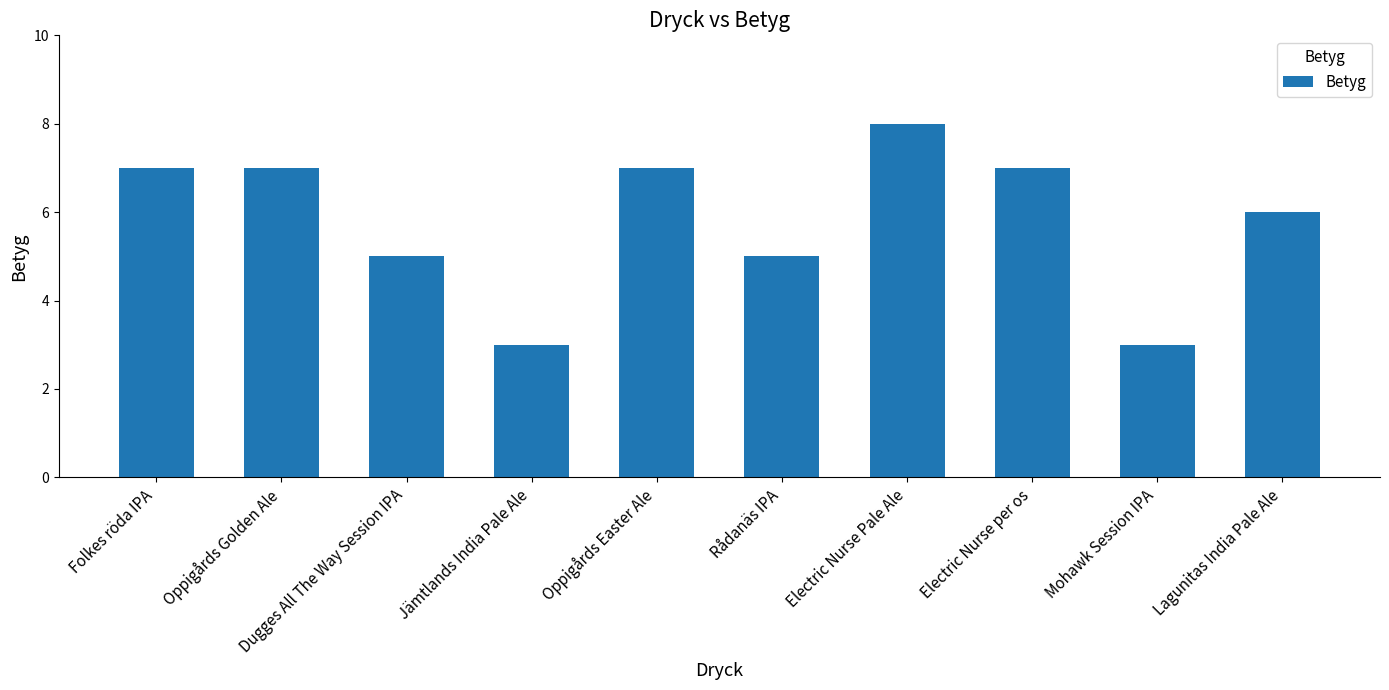

Count the number of data series in this chart.

1